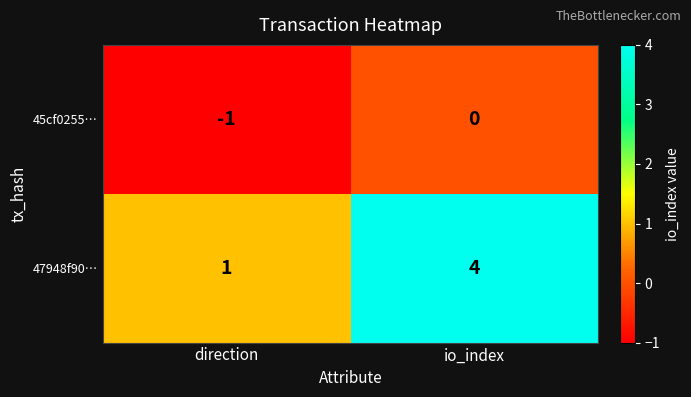

How many distinct data groups are displayed?

2